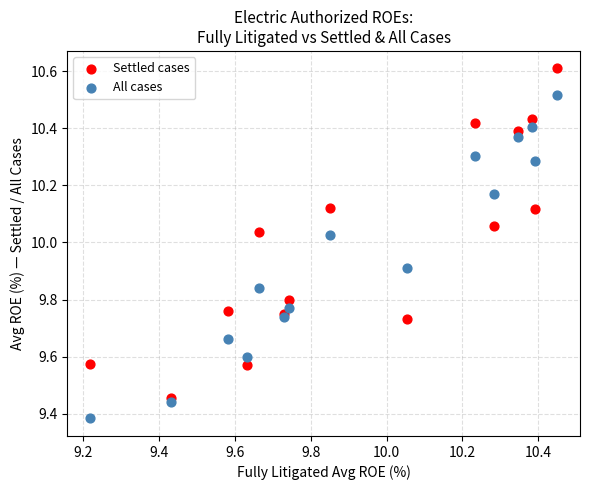

Which series reaches the maximum Y coordinate?

Settled cases